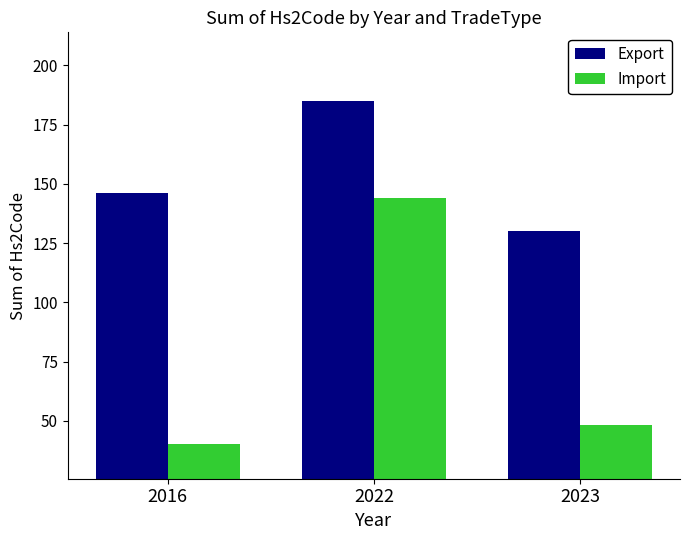

Are the bars grouped side by side (vs. stacked)?

Yes